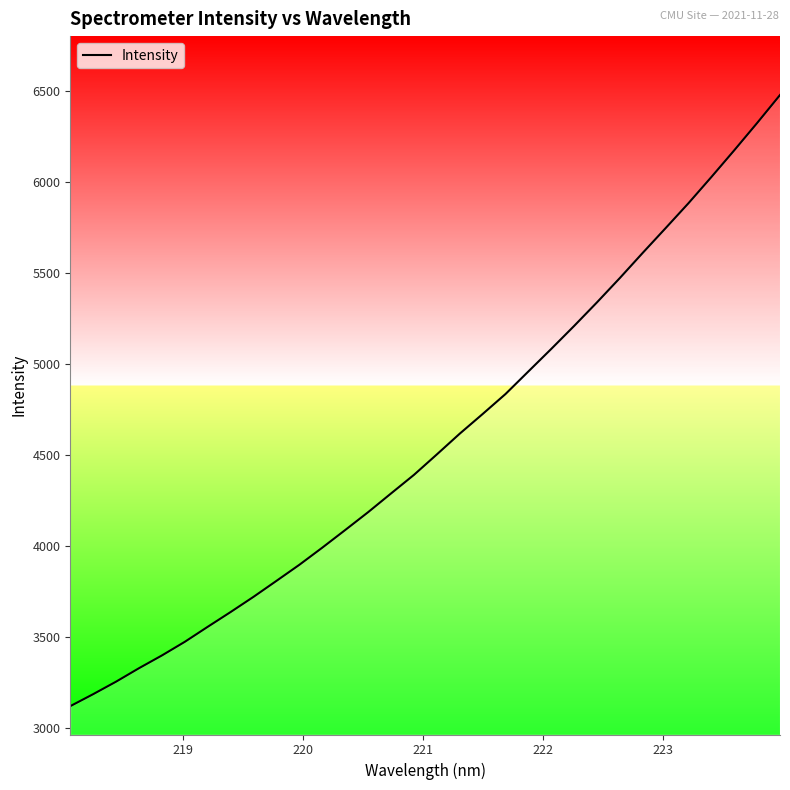

What is the difference between the maximum and minimum values?

3360.9